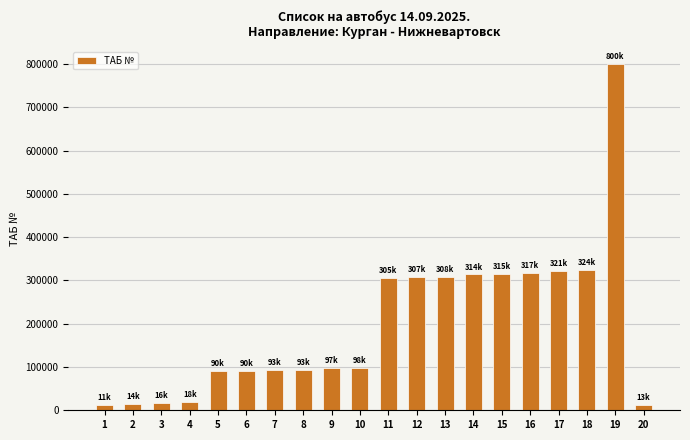

Are the bars horizontal?

No